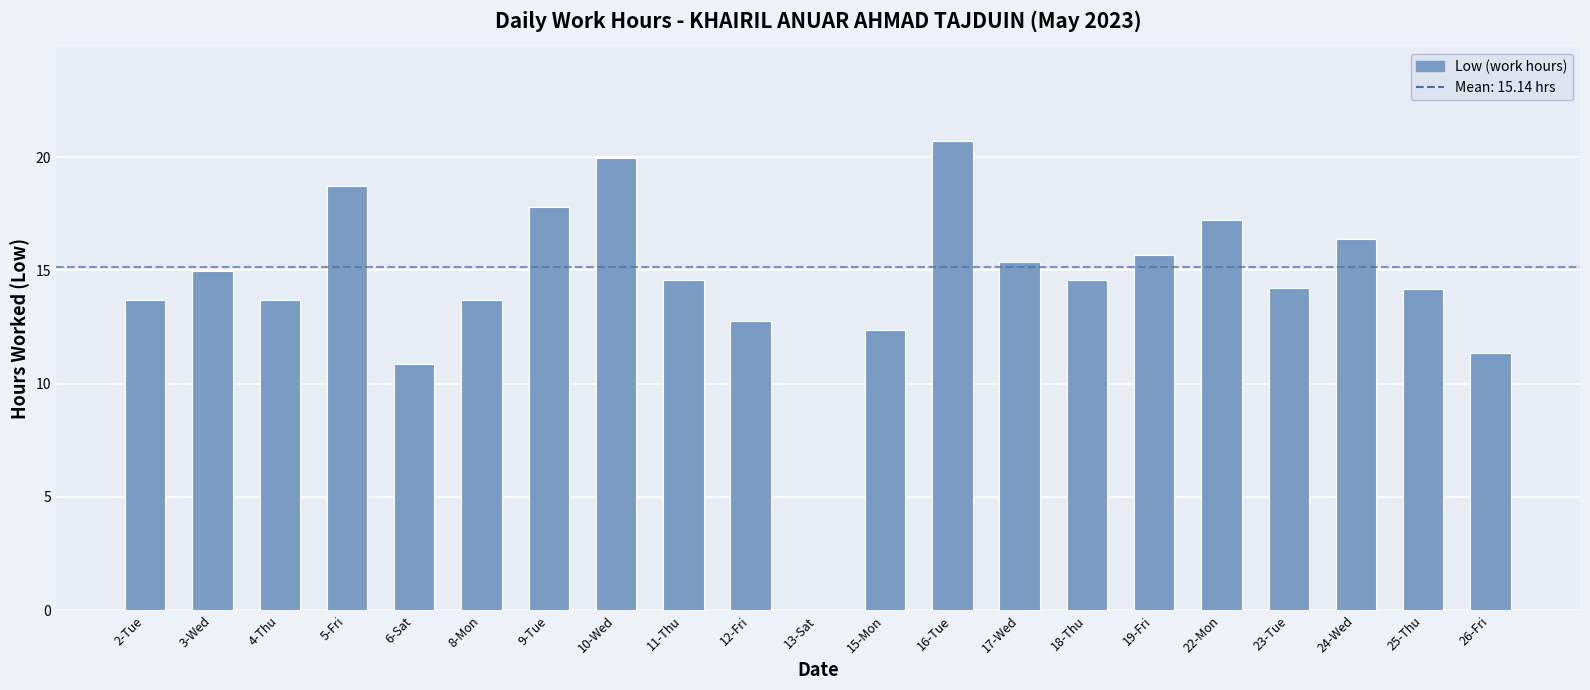

What is the sum of the values at 24-Wed and 22-Mon?

33.6